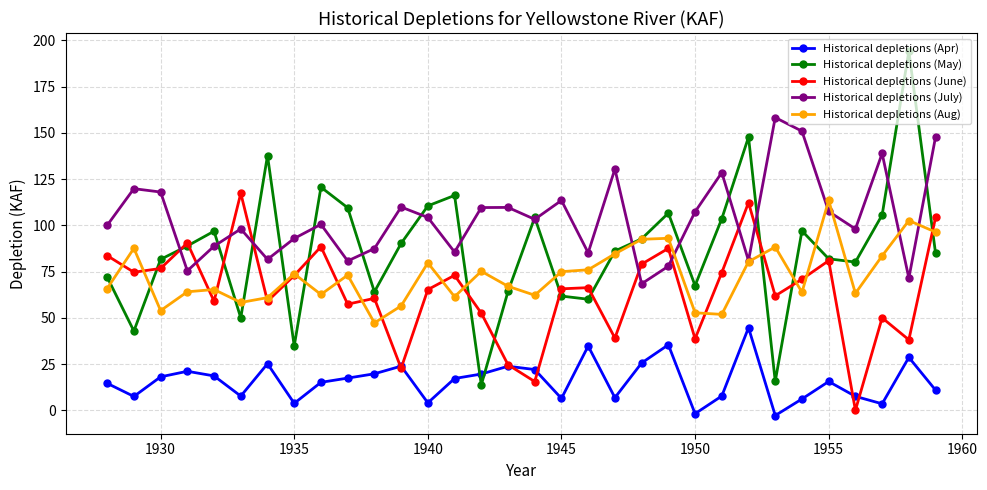

How many values in Historical depletions (Apr) are below zero?

2